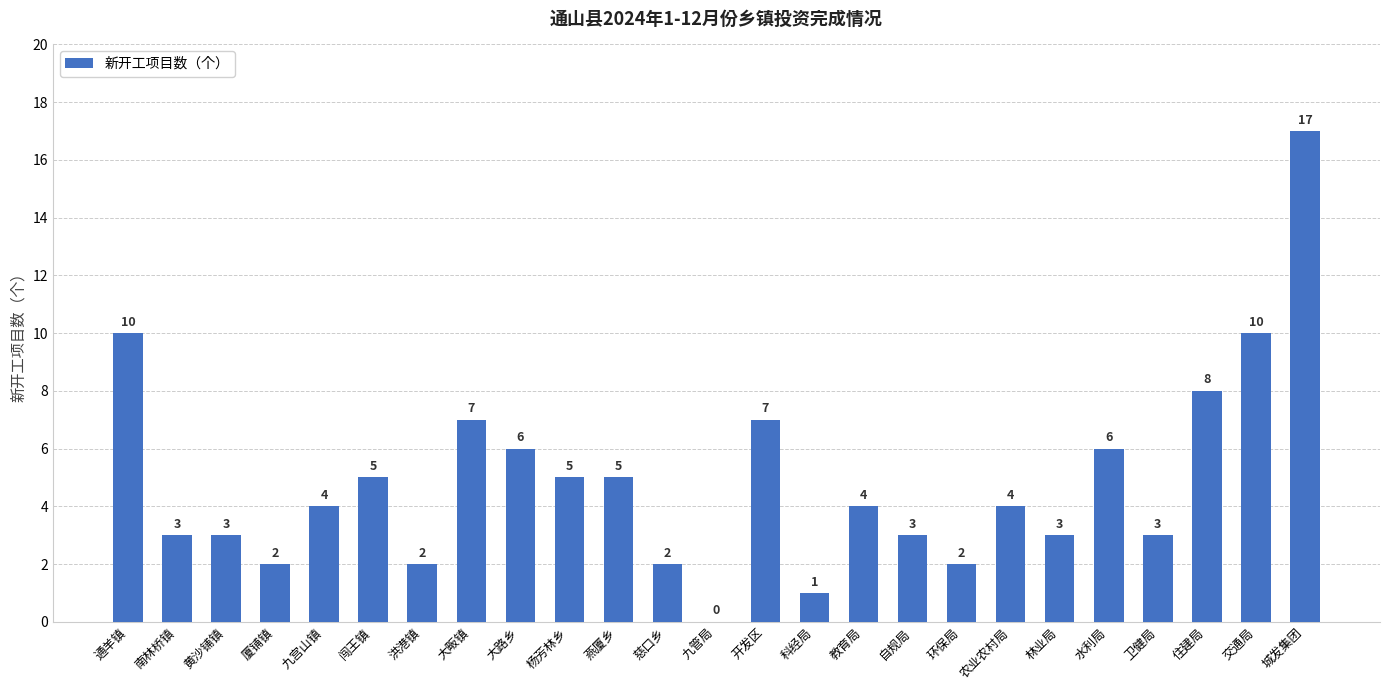

Count the number of data series in this chart.

1